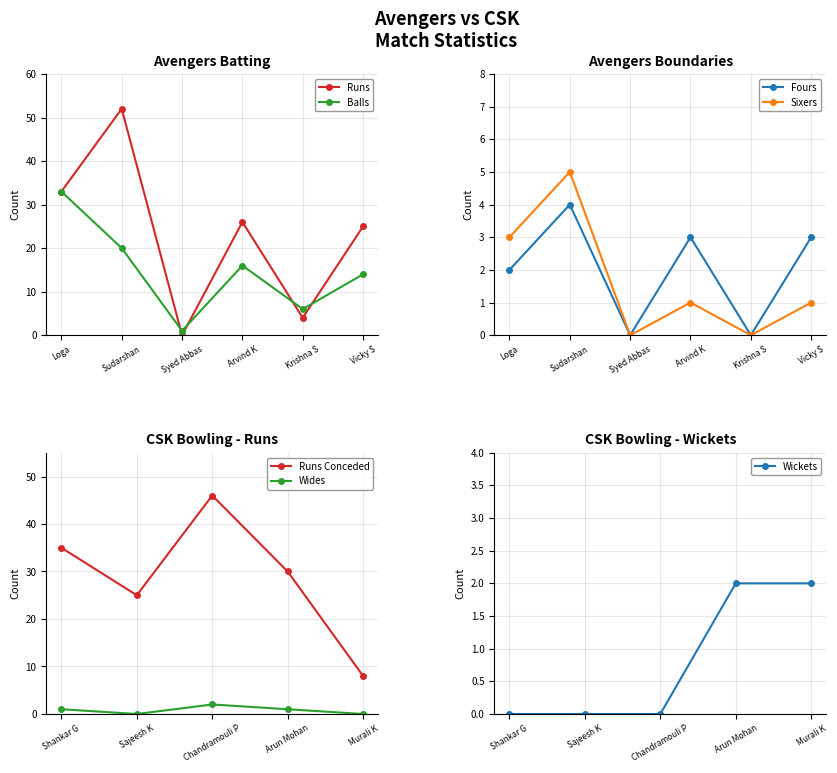

True or false: Avengers Batting Runs and CSK Bowling Wickets cross at least once.

False